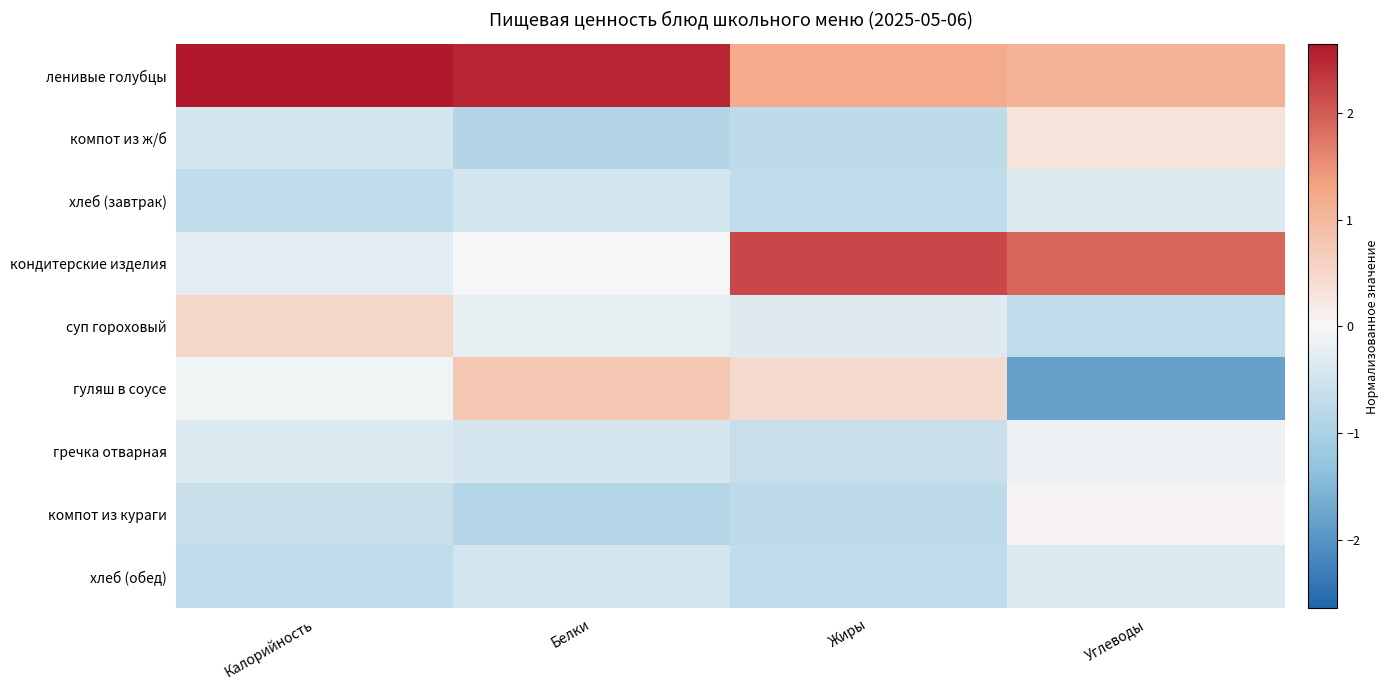

List the series in order of their peak value, lowest first.

хлеб (завтрак), хлеб (обед), гречка отварная, компот из кураги, компот из ж/б, суп гороховый, гуляш в соусе, кондитерские изделия, ленивые голубцы